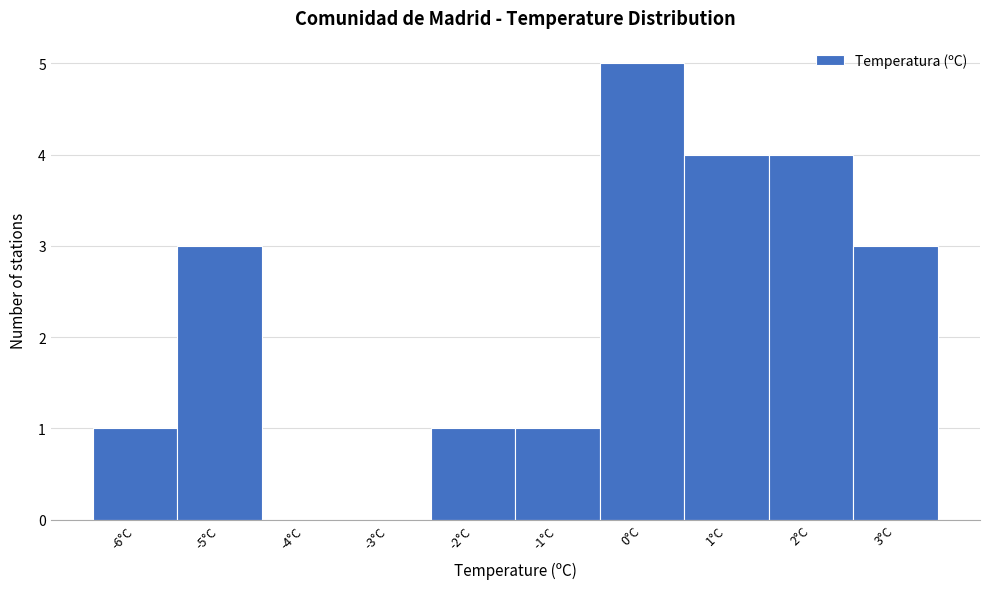

Reading right to left, list all the values displayed in this chart.

3°C=3	2°C=4	1°C=4	0°C=5	-1°C=1	-2°C=1	-3°C=0	-4°C=0	-5°C=3	-6°C=1